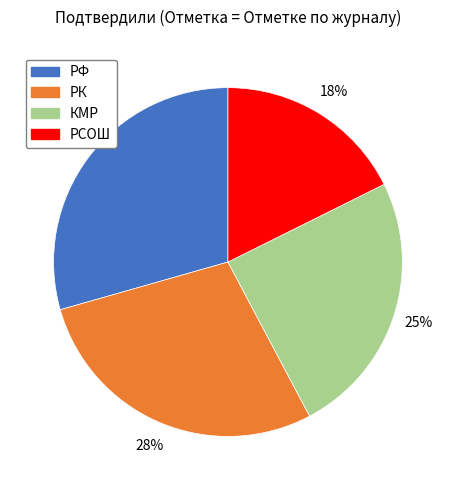

How many segments does this pie chart have?

4